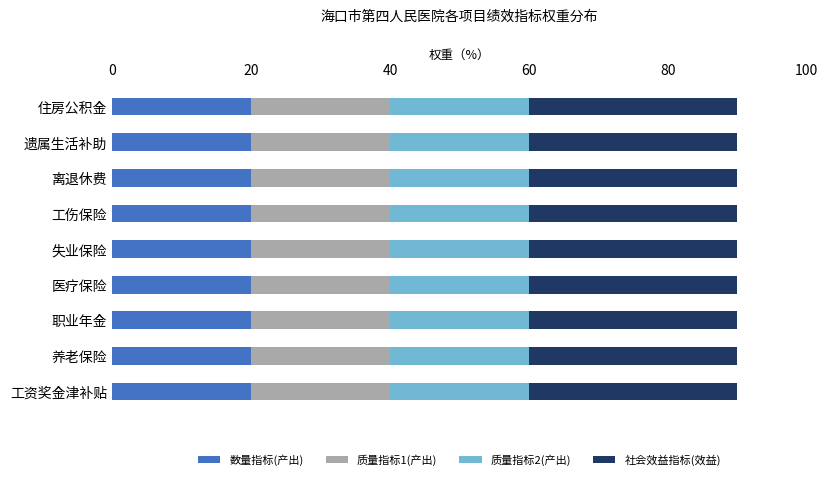

The value of 数量指标(产出) at 离退休费 is 29. True or false?

False